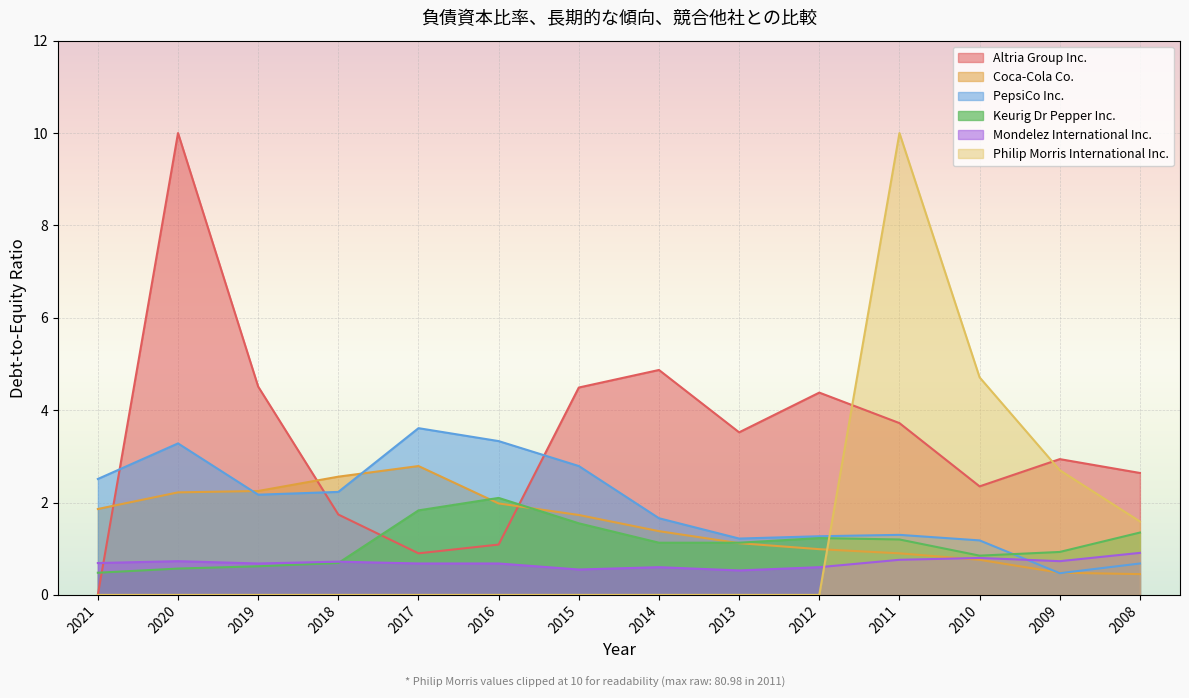

What is the total value across all series at 2012?

8.5